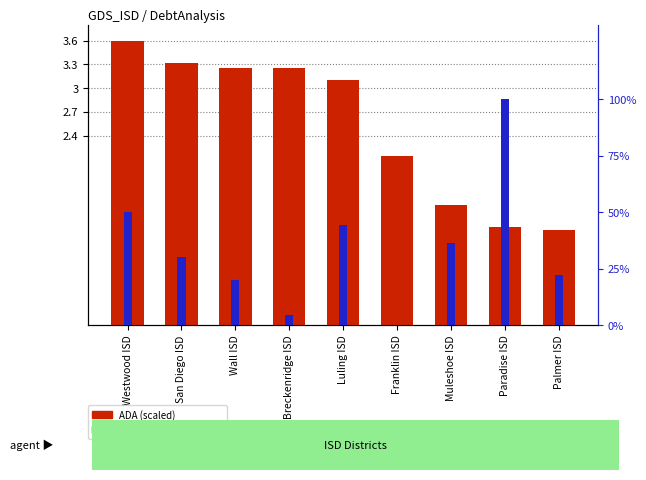

Are the bars horizontal?

No